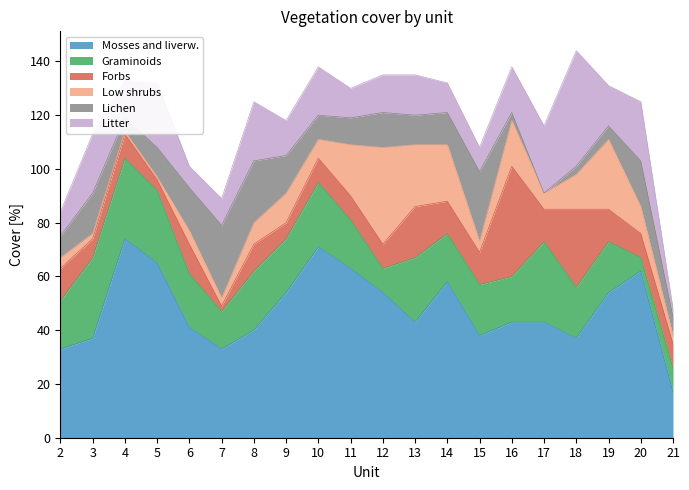

How many interior local peaks does the Litter series have?

7